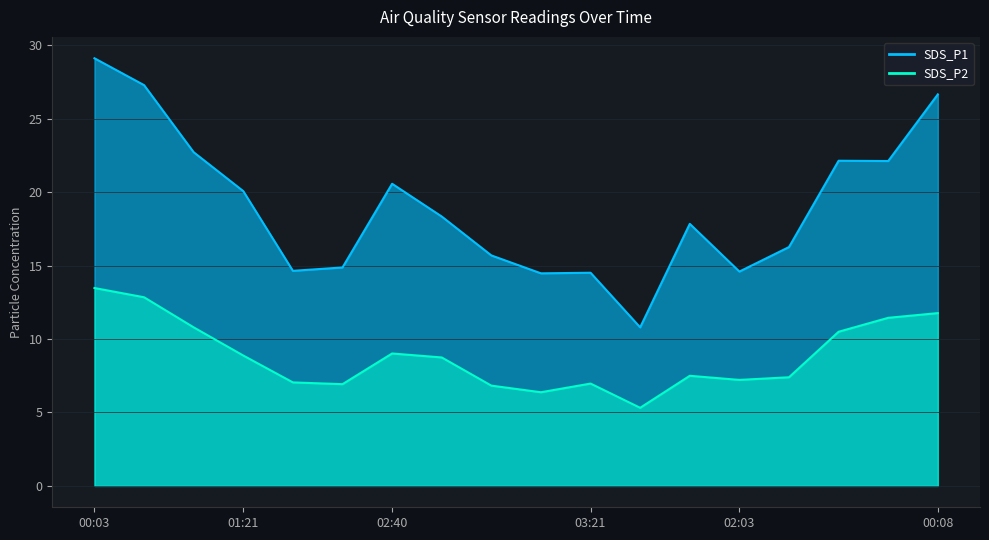

Reading right to left, what are all the values shown in this chart?

SDS_P1: 26.7	22.1	22.1	16.3	14.6	17.9	10.8	14.5	14.5	15.7	18.4	20.6	14.9	14.7	20.1	22.7	27.3	29.1
SDS_P2: 11.8	11.4	10.5	7.4	7.2	7.5	5.3	7.0	6.4	6.8	8.8	9.0	6.9	7.0	8.9	10.8	12.8	13.5